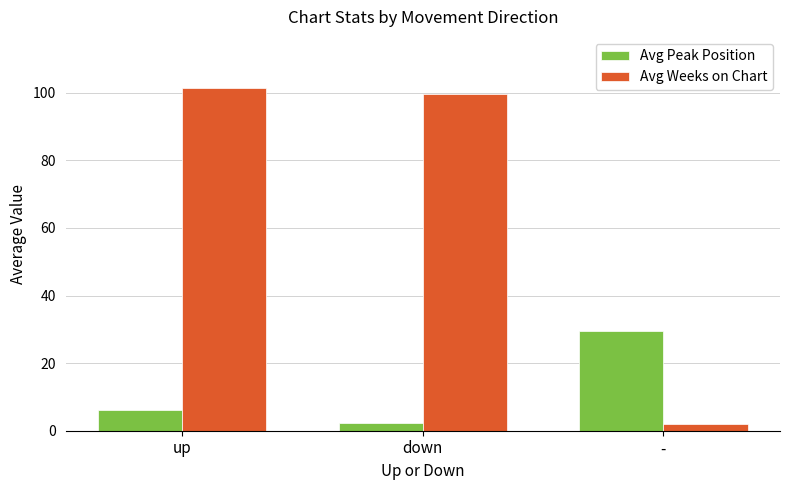

What are all the series names shown in the legend?

Avg Peak Position, Avg Weeks on Chart